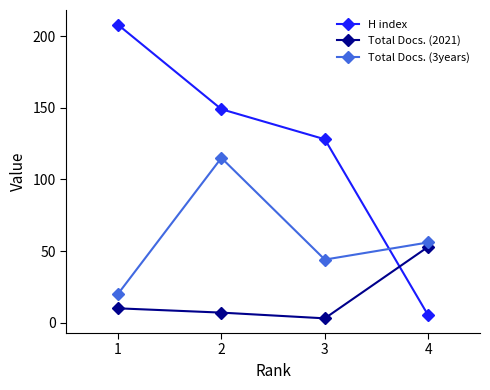

List the series in order of their overall mean, highest first.

H index, Total Docs. (3years), Total Docs. (2021)